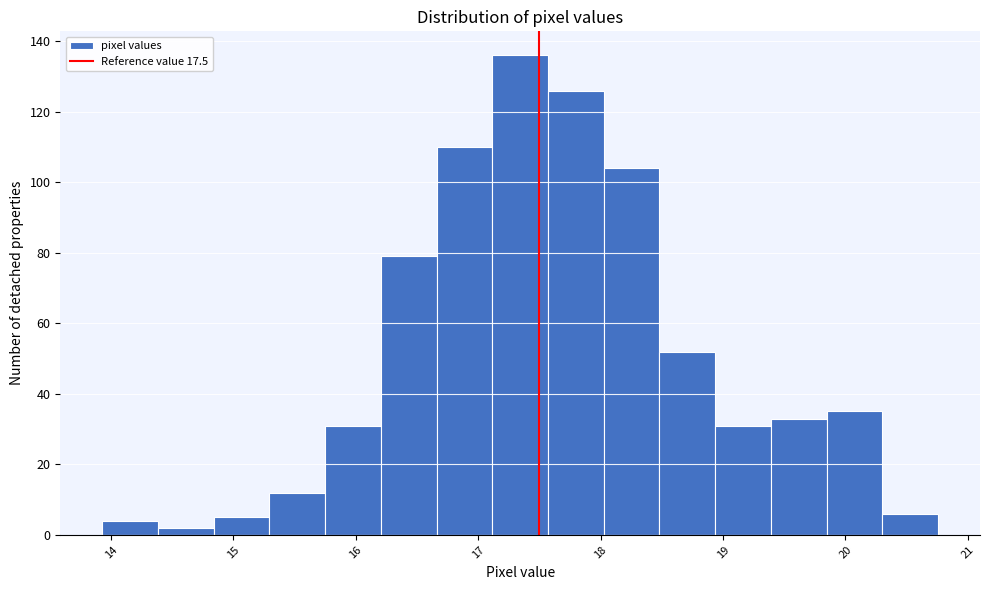

How tall is the bar that spans 19.4 to 19.8 on the x-axis? Neither the bar edges nor the heights are printed on the chart, so give them approximately, as read against the axes.

34